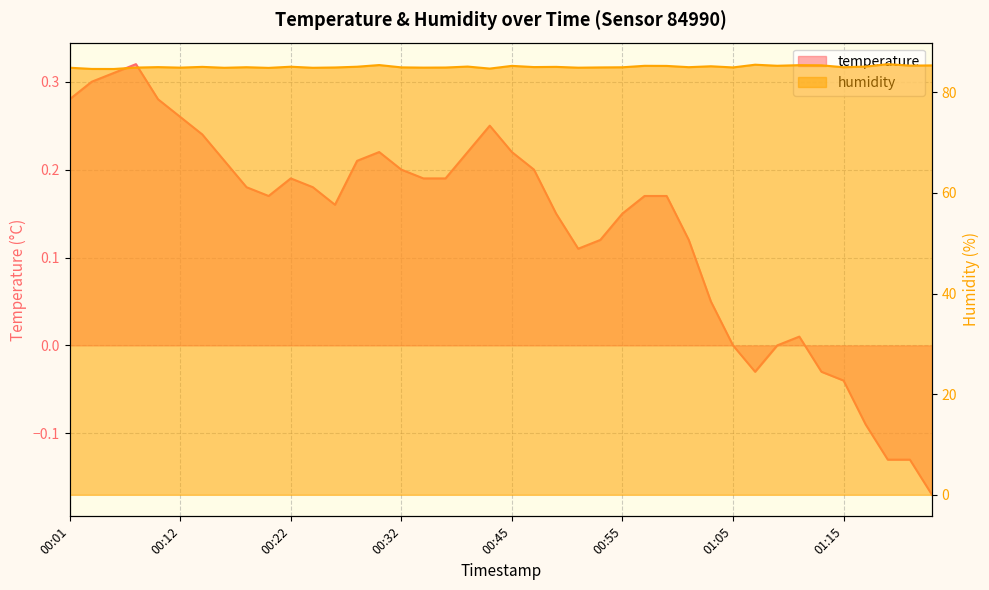

The value of humidity at 00:53 is 85.0. True or false?

True